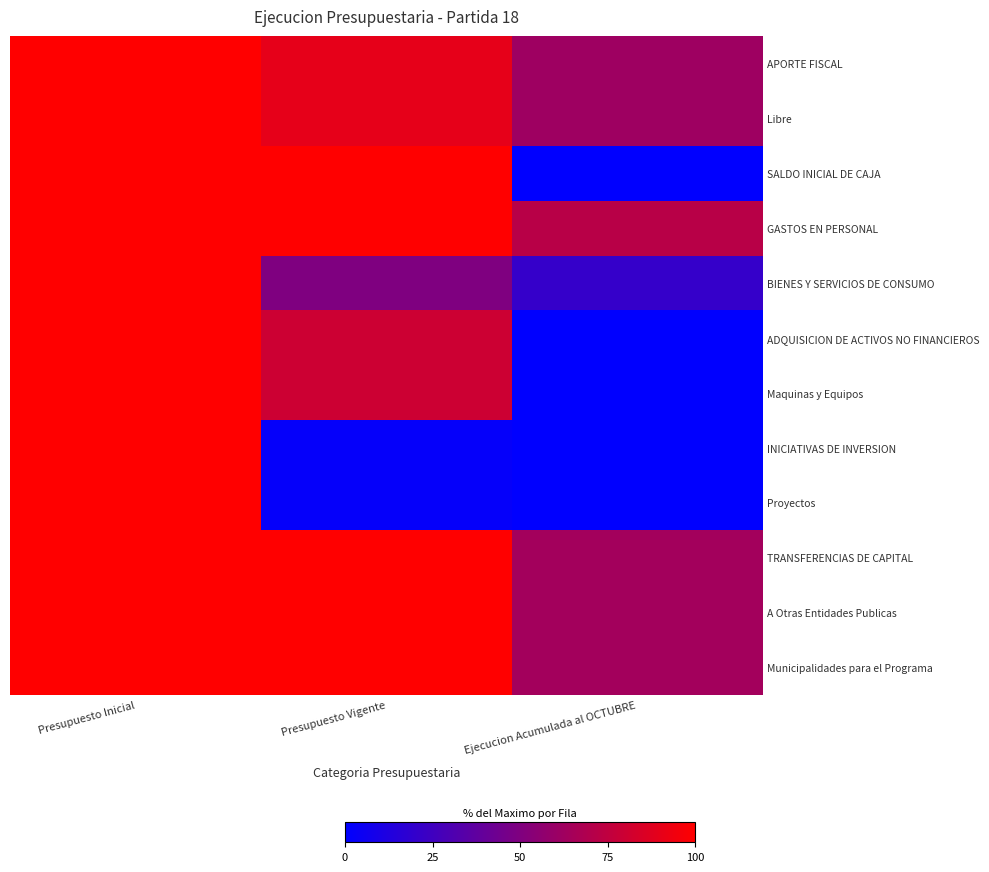

Count the number of categories in the chart.

3